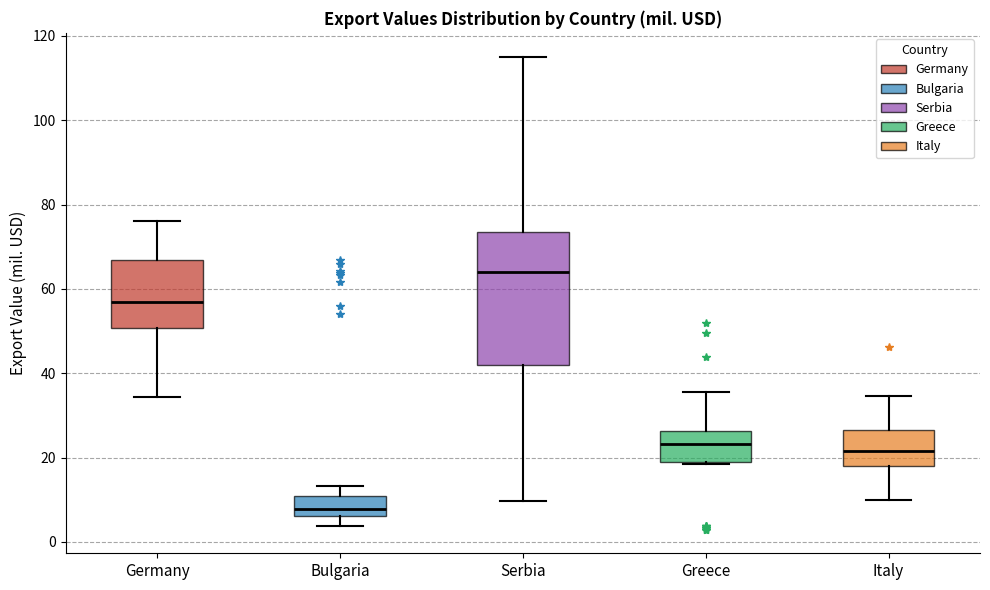

Reading left to right, read every box against the y-axis: the position of its median line, the range the box covers, and the ends of its whiskers. The values are not printed on the chart, so give them approximately, as read against the axis.

Germany: median 56, box 50 to 66, whiskers 34 to 76
Bulgaria: median 8, box 6 to 10, whiskers 4 to 14
Serbia: median 64, box 42 to 74, whiskers 10 to 116
Greece: median 24, box 18 to 26, whiskers 18 to 36
Italy: median 22, box 18 to 26, whiskers 10 to 34